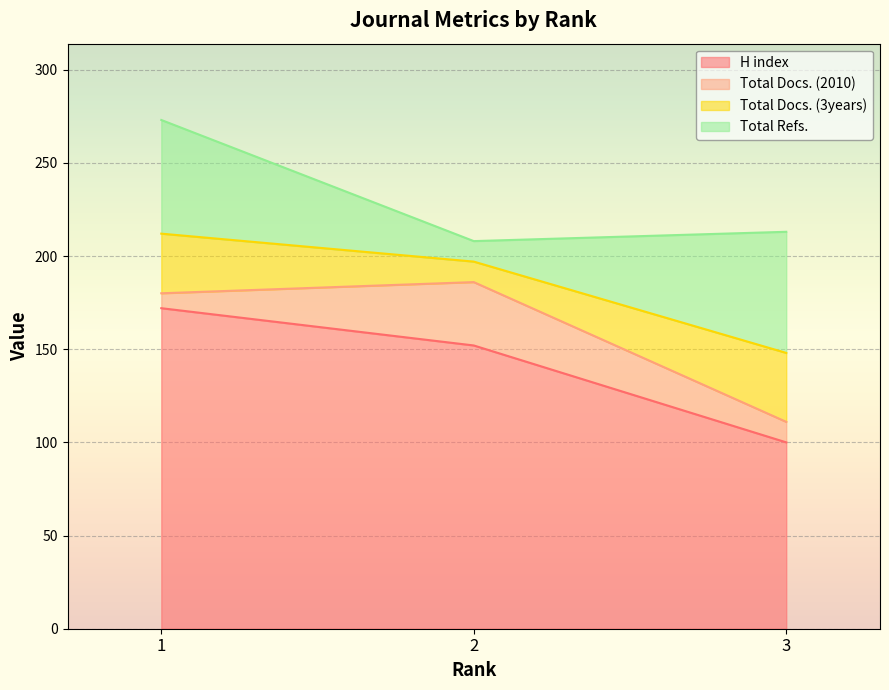

Which label corresponds to the smallest value in the chart?

1